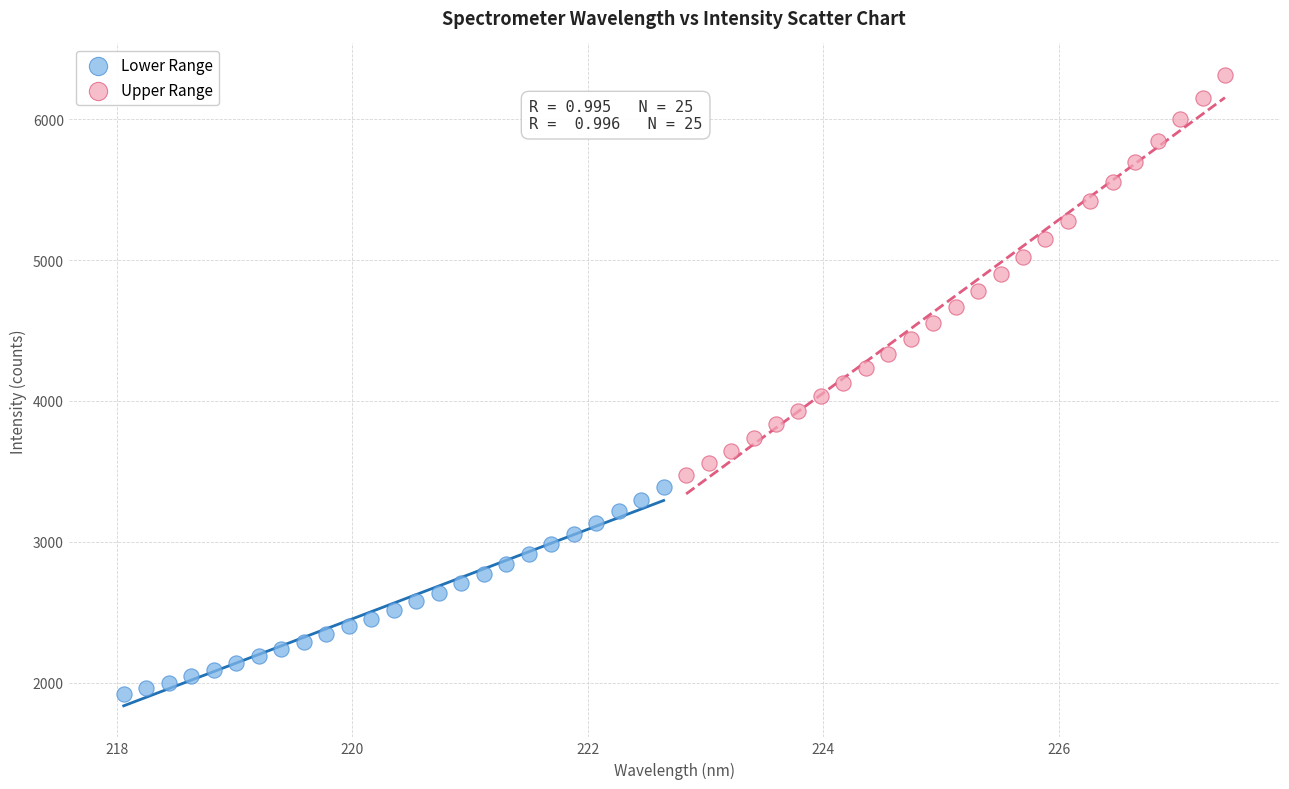

Which series has the widest spread of Y values?

Upper Range